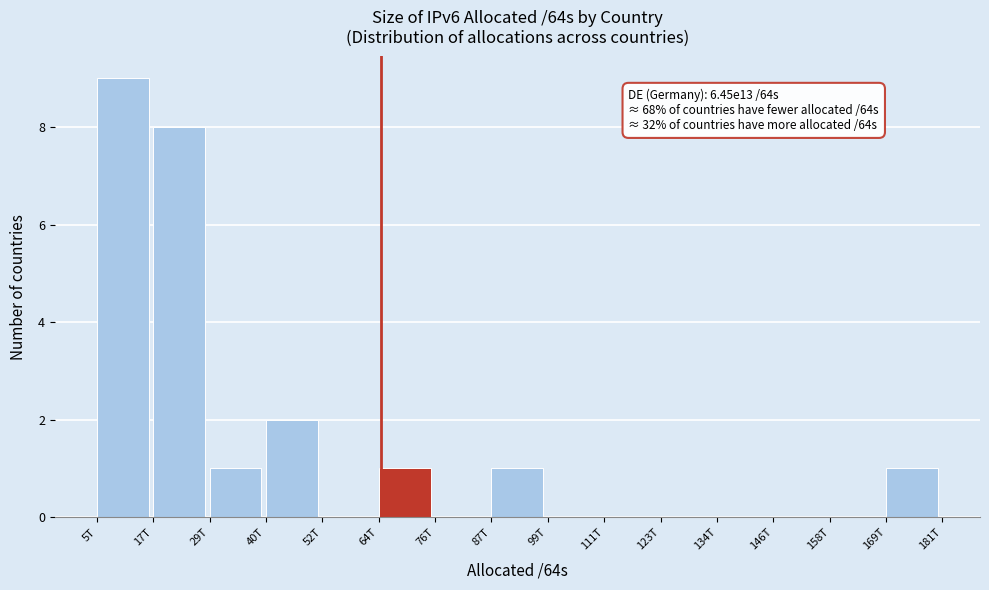

Reading left to right, what are all the values shown in this chart?

5T=9	17T=8	29T=1	40T=2	52T=0	64T=1	76T=0	87T=1	99T=0	111T=0	123T=0	134T=0	146T=0	158T=0	169T=1